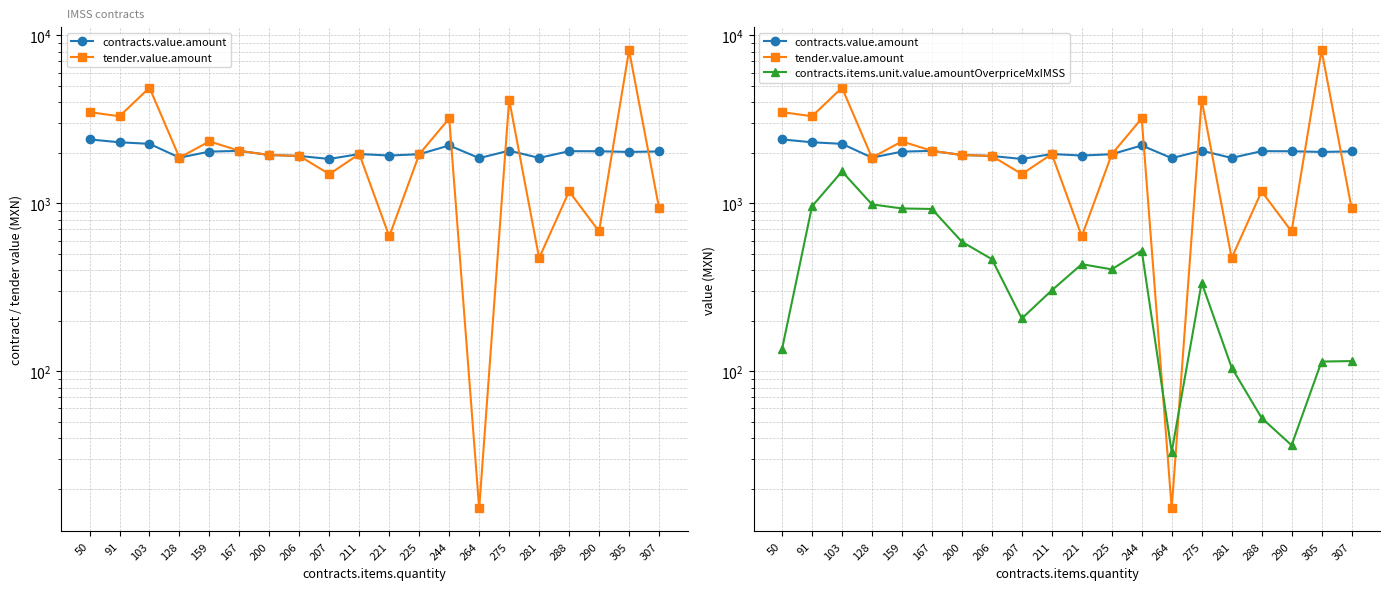

True or false: contracts.items.unit.value.amountOverpriceMxIMSS and contracts.value.amount cross at least once.

False